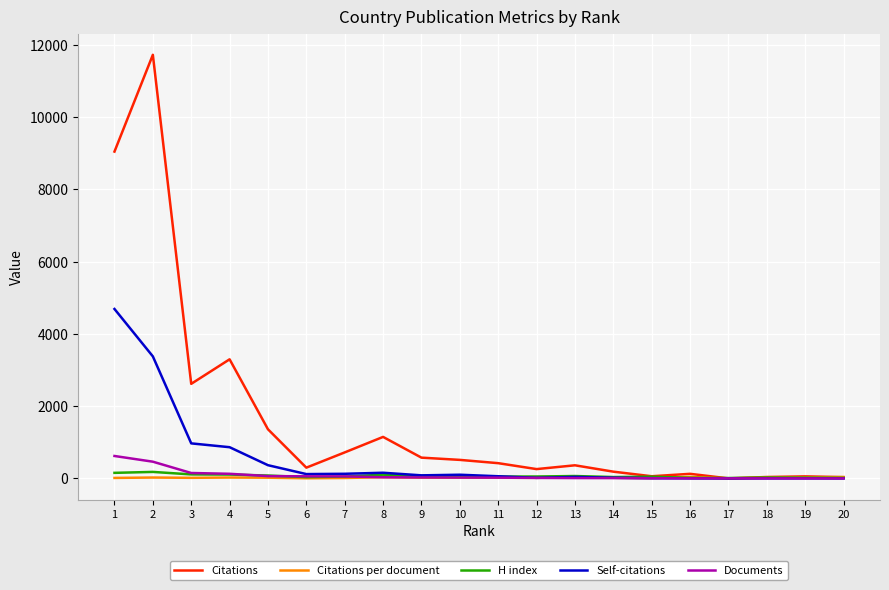

What is the spread (max minus min) of values at 13?

353.0